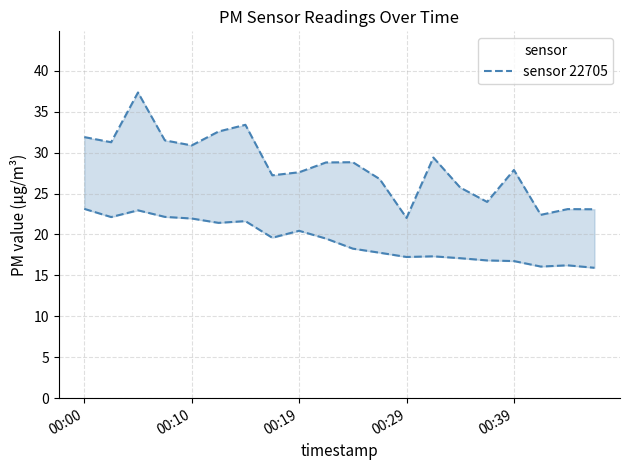

Reading right to left, list all the values displayed in this chart.

P1: 23.1	23.1	22.4	27.9	24.0	25.7	29.4	22.0	26.8	28.8	28.8	27.6	27.2	33.4	32.6	30.9	31.5	37.4	31.3	31.9
P2: 15.9	16.2	16.1	16.8	16.8	17.1	17.3	17.2	17.8	18.3	19.5	20.4	19.6	21.6	21.4	21.9	22.1	22.9	22.1	23.1